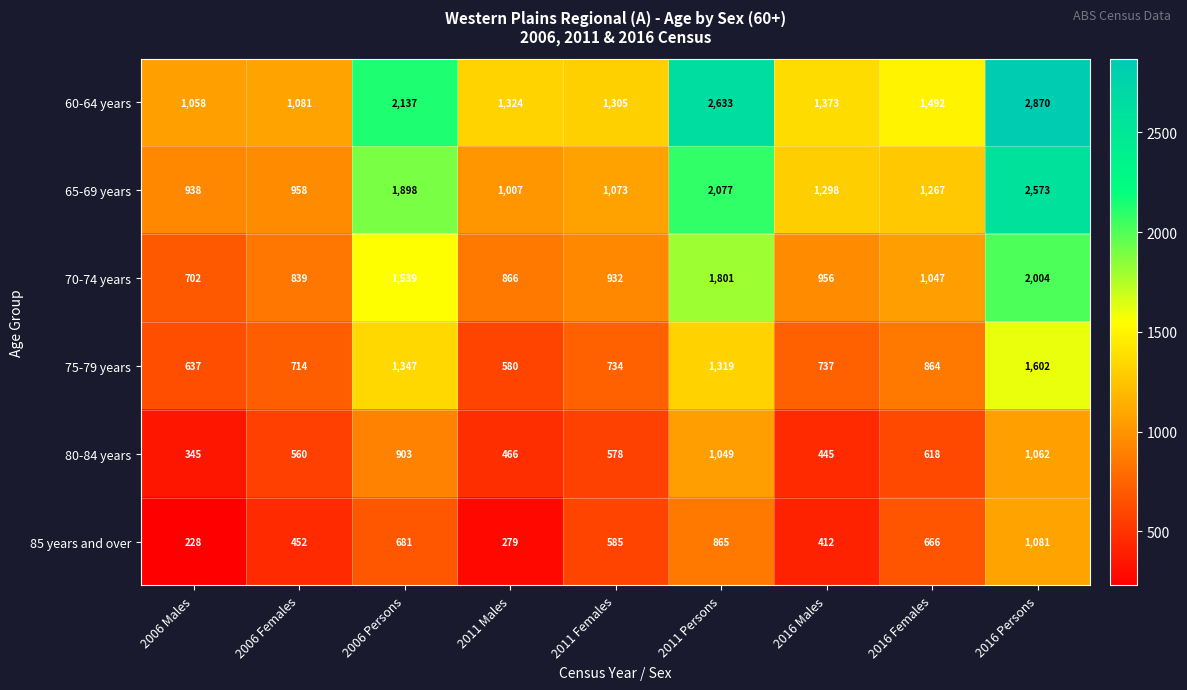

The 60-64 years series shows 2137 at 2006 Persons. True or false?

True